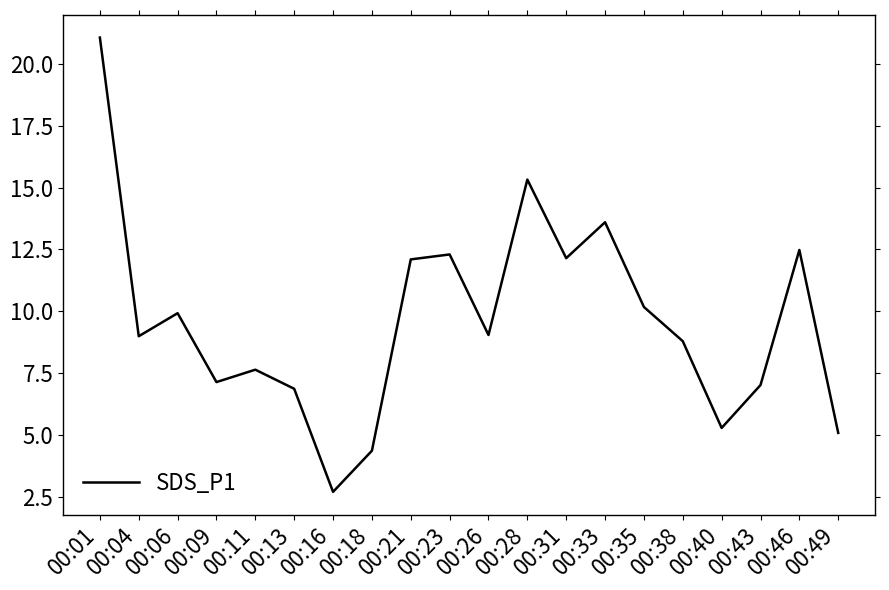

What is the maximum value shown in the chart?

21.1